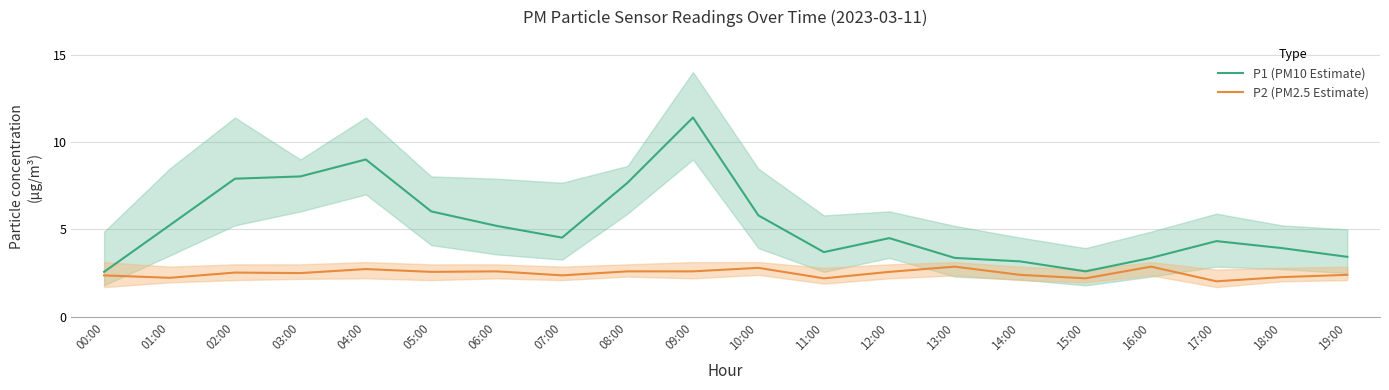

What is the minimum value shown in the chart?

2.0